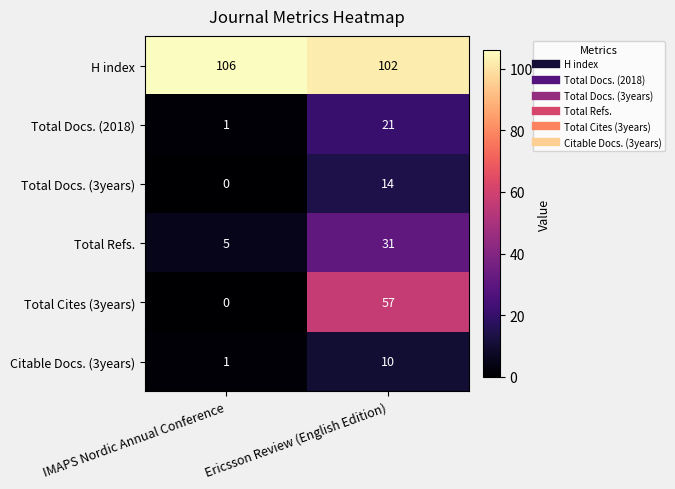

What is the greatest value displayed?

106